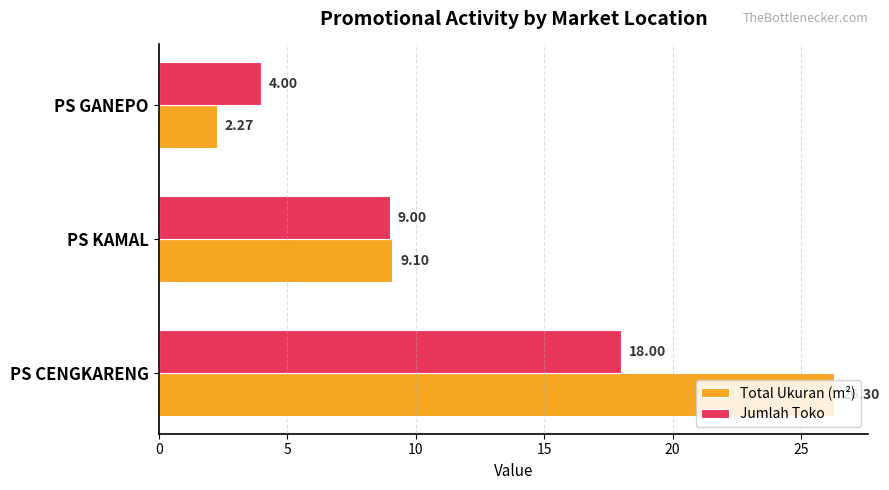

What is the spread (max minus min) of values at PS GANEPO?

1.7